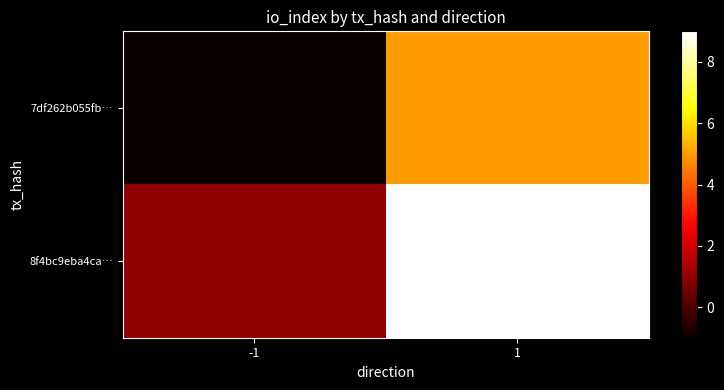

Reading left to right, what are all the values shown in this chart?

7df262b055fb…: -1=-1	1=5
8f4bc9eba4ca…: -1=1	1=9